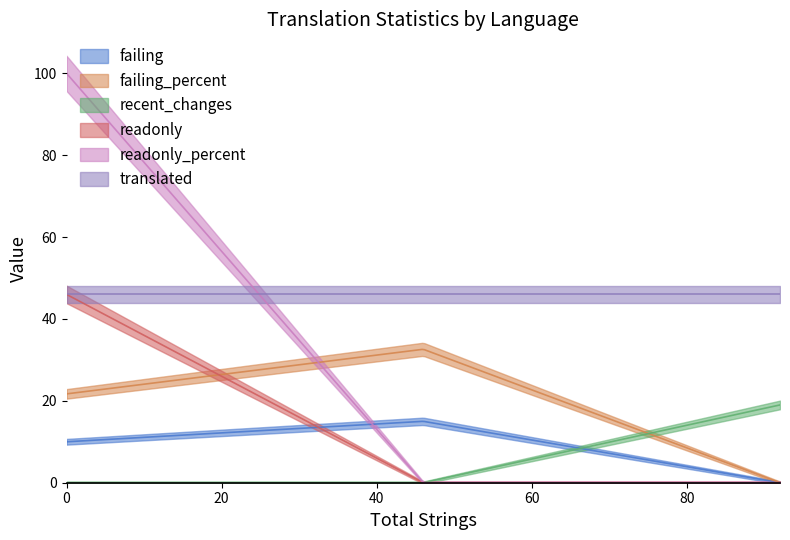

What is the spread (max minus min) of values at English?

100.0